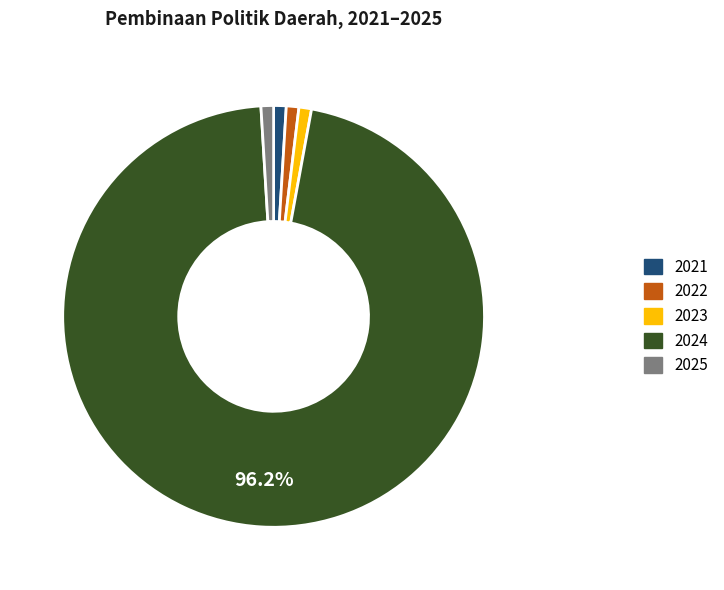

Is 2024 the majority of the pie?

Yes